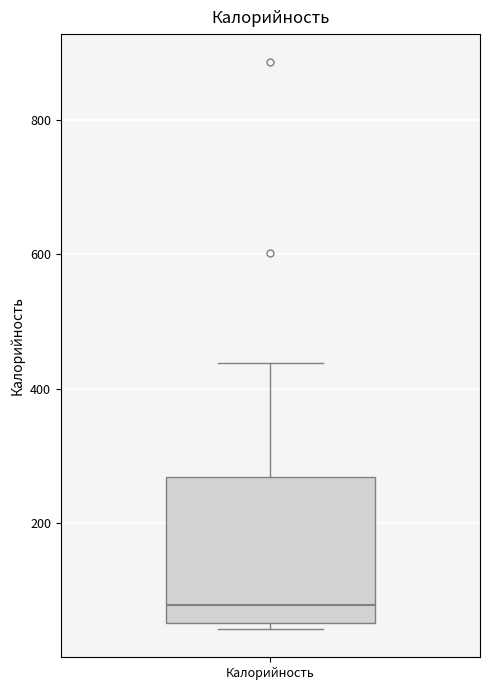

Where is the upper edge of the box for Калорийность on the y-axis? The values are not printed on the chart, so give them approximately, as read against the axis.

260